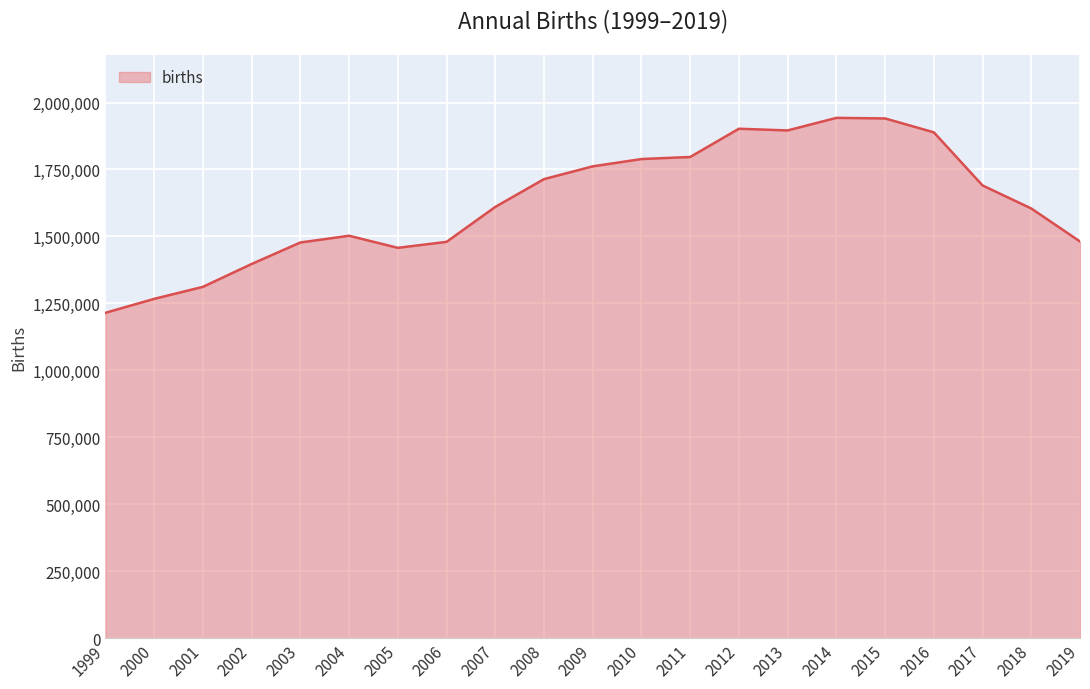

The value at 2016 is 1888729.0. True or false?

True